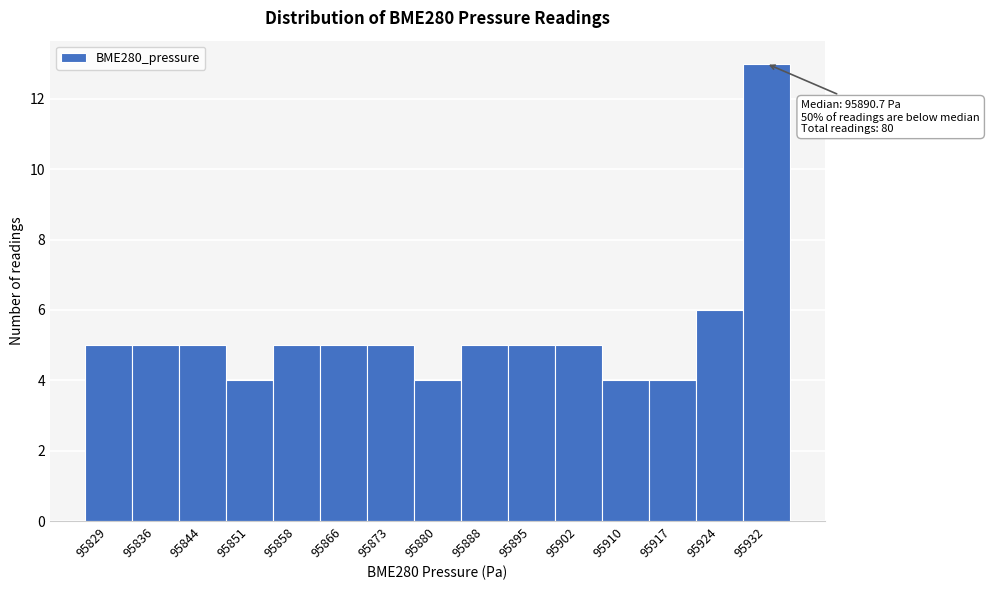

Reading left to right, list all the values displayed in this chart.

95829=5	95836=5	95844=5	95851=4	95858=5	95866=5	95873=5	95880=4	95888=5	95895=5	95902=5	95910=4	95917=4	95924=6	95932=13